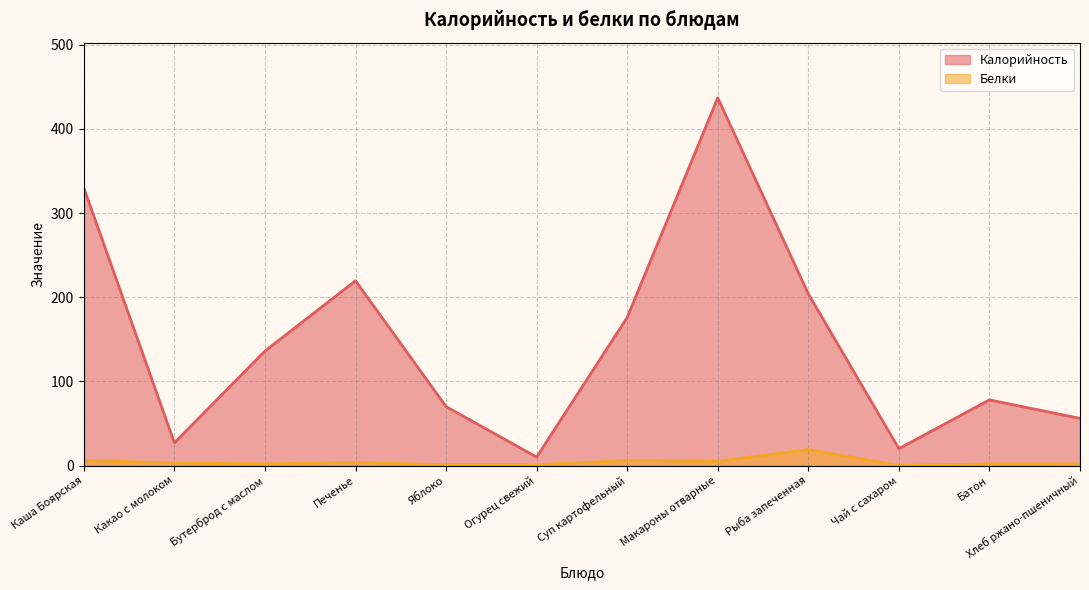

Reading left to right, list all the values displayed in this chart.

Калорийность: Каша Боярская=330.0	Какао с молоком=27.0	Бутерброд с маслом=136.0	Печенье=219.6	Яблоко=70.0	Огурец свежий=10.0	Суп картофельный=176.0	Макароны отварные=437.0	Рыба запеченная=204.0	Чай с сахаром=20.0	Батон=78.0	Хлеб ржано-пшеничный=56.0
Белки: Каша Боярская=6.0	Какао с молоком=3.0	Бутерброд с маслом=2.0	Печенье=3.5	Яблоко=1.0	Огурец свежий=1.0	Суп картофельный=6.0	Макароны отварные=5.0	Рыба запеченная=19.0	Чай с сахаром=0.0	Батон=2.0	Хлеб ржано-пшеничный=2.0